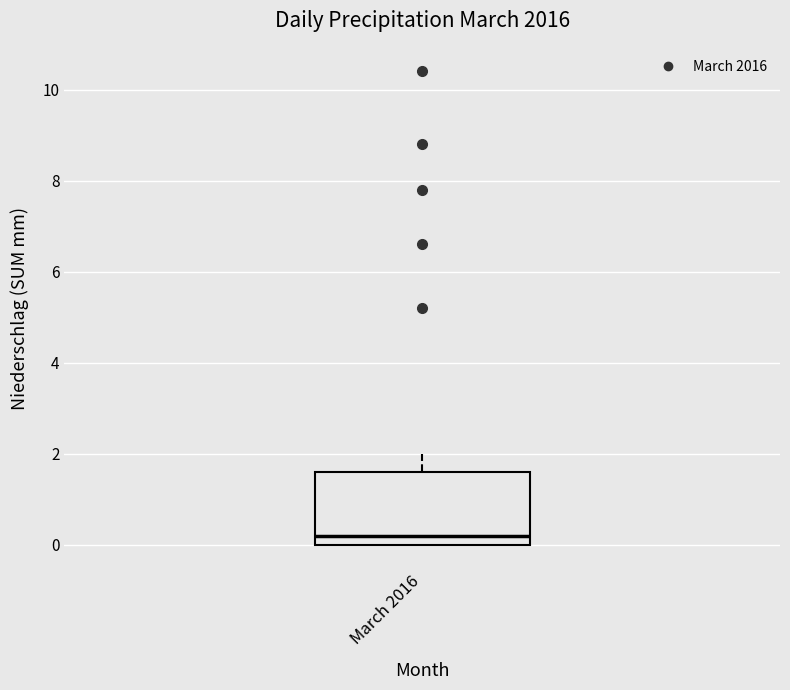

Transcribe this box plot: give where the median line is, the range the box spans, and where the two whiskers end, as read against the y-axis. The values are not printed on the chart, so give them approximately, as read against the axis.

median 0.2, box 0.0 to 1.6, whiskers 0.0 to 2.0